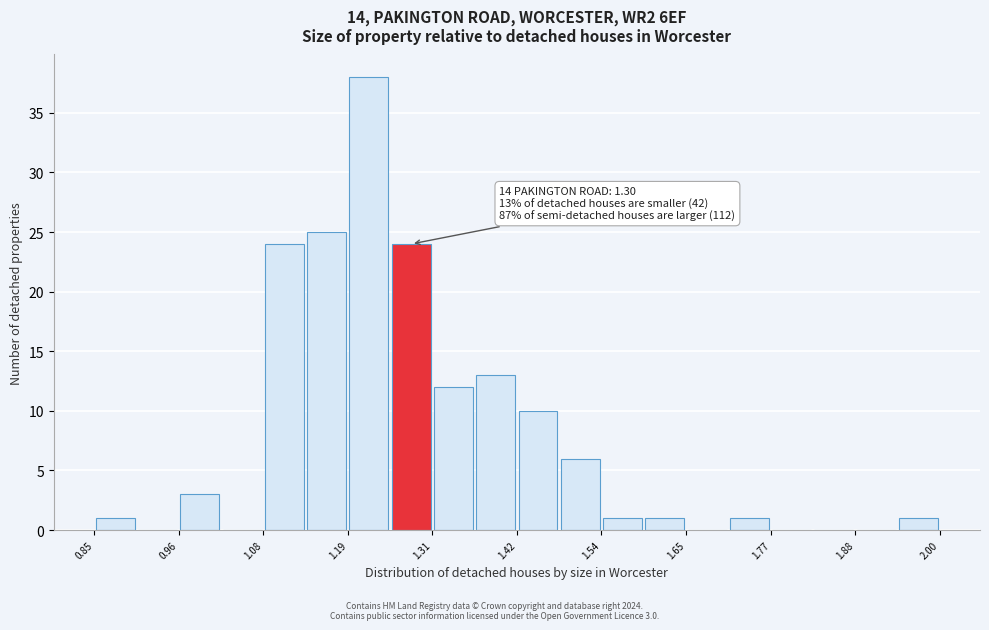

Read against the x-axis, roughly where is the centre of the tallest bar?

1.22